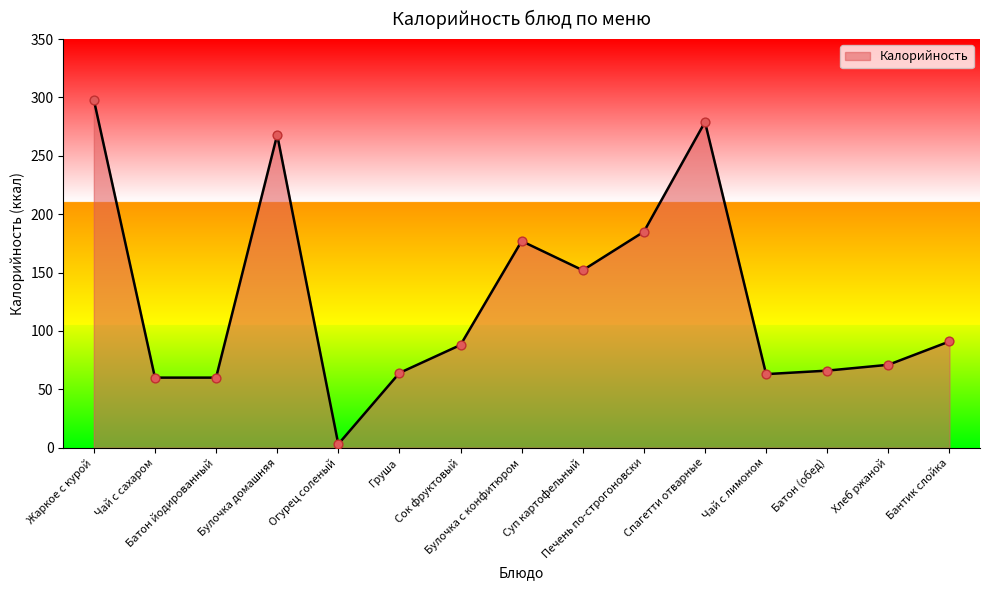

What is the change in value from Груша to Чай с лимоном?

-1